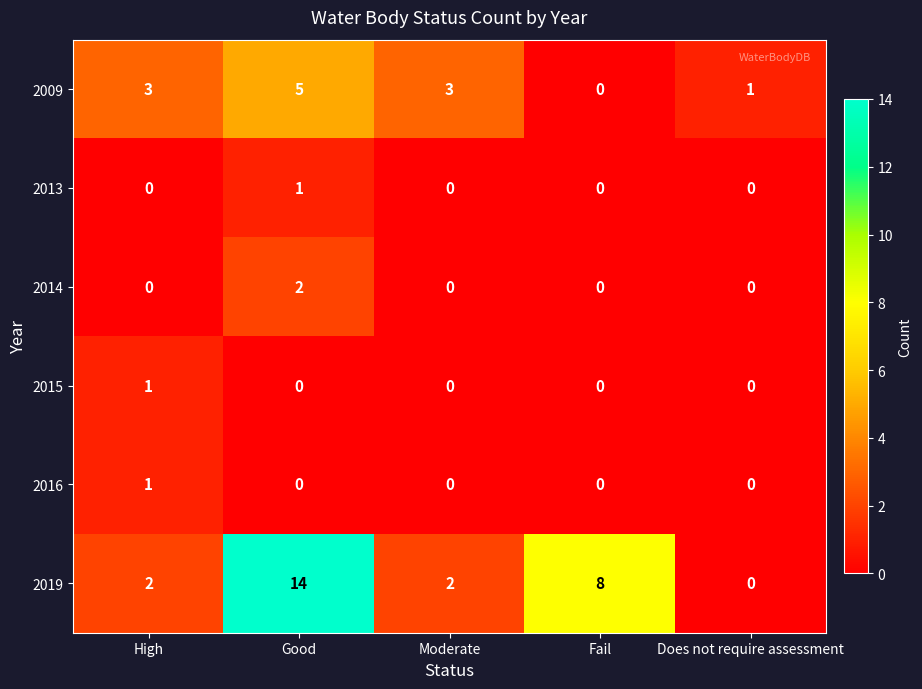

Is it true that 2014 equals 2 at Good?

True